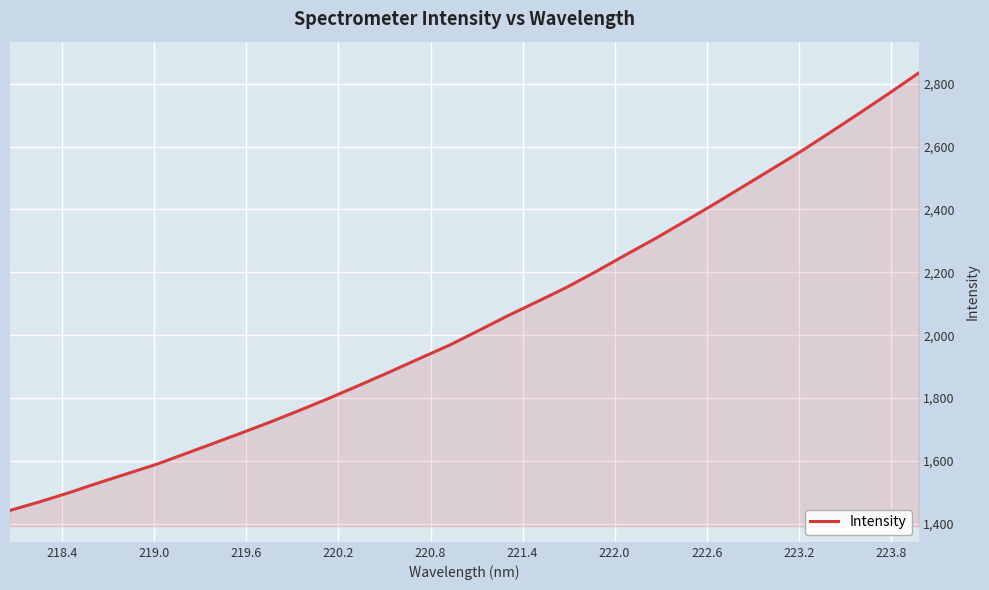

What is the minimum value shown in the chart?

1442.7